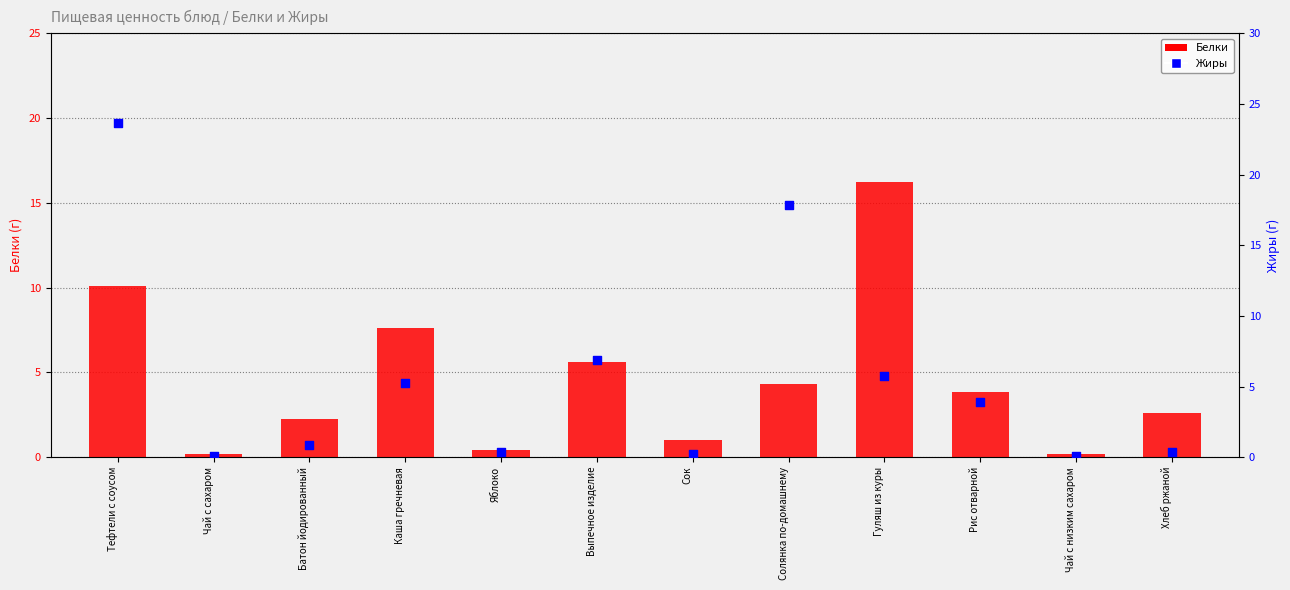

At which category is the sum across all series the highest?

Тефтели с соусом